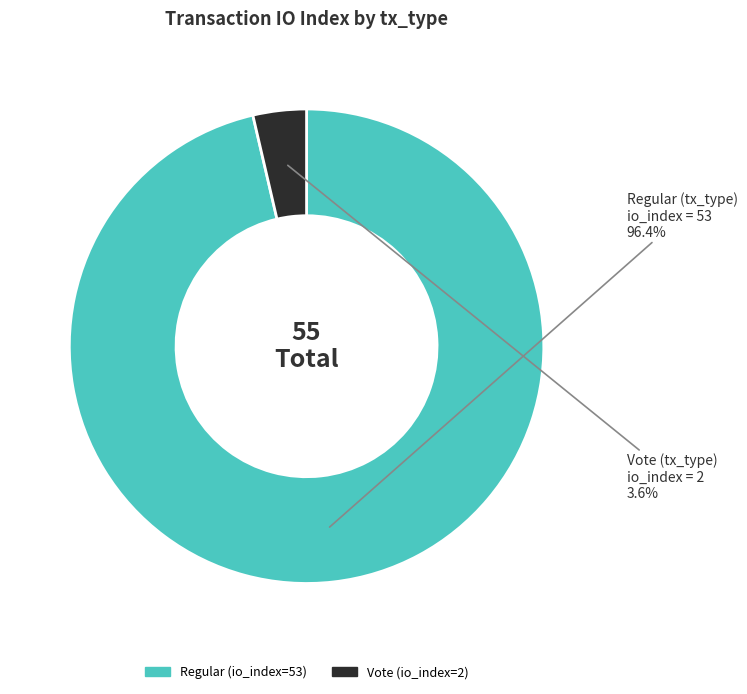

True or false: Vote (io_index=2) accounts for 4% of the total.

True